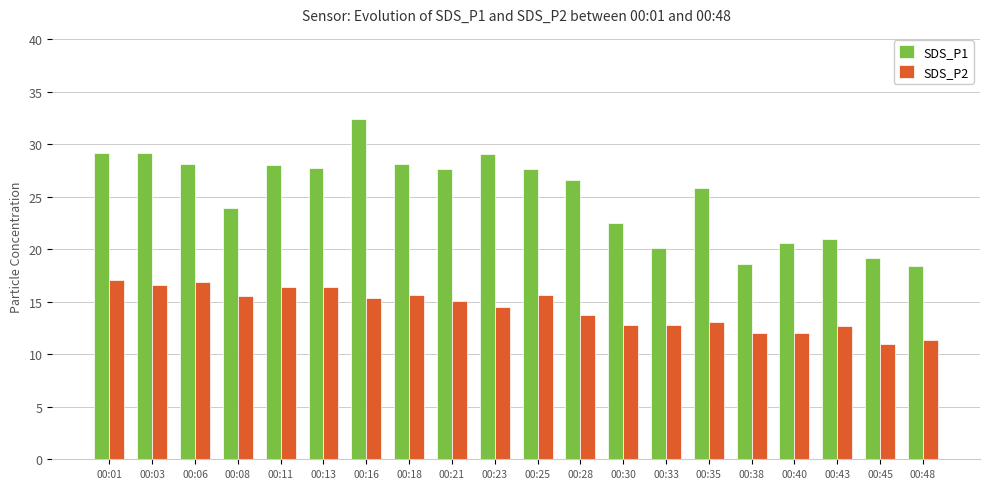

What is the spread (max minus min) of values at 00:21?

12.5